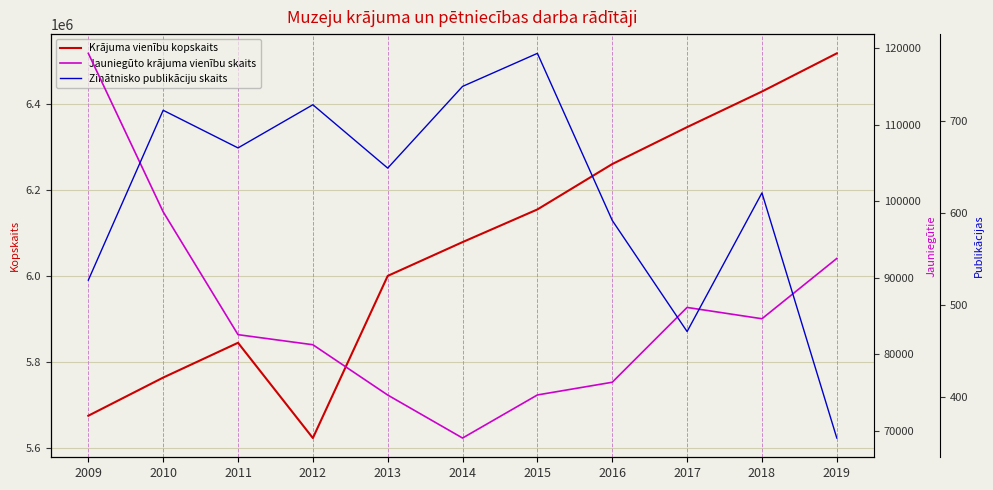

How many lines are shown in the chart?

3